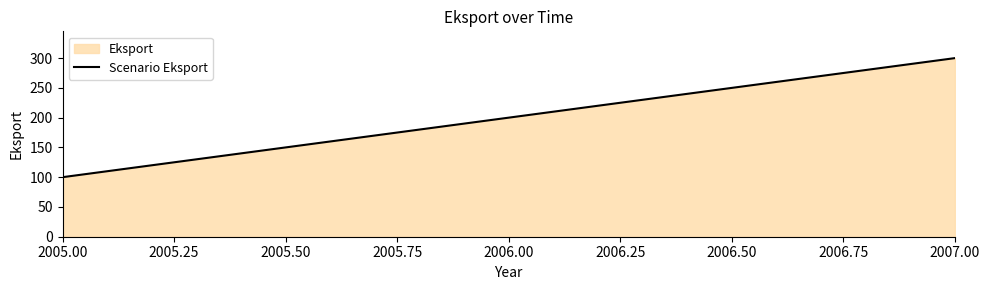

How many distinct data groups are displayed?

1